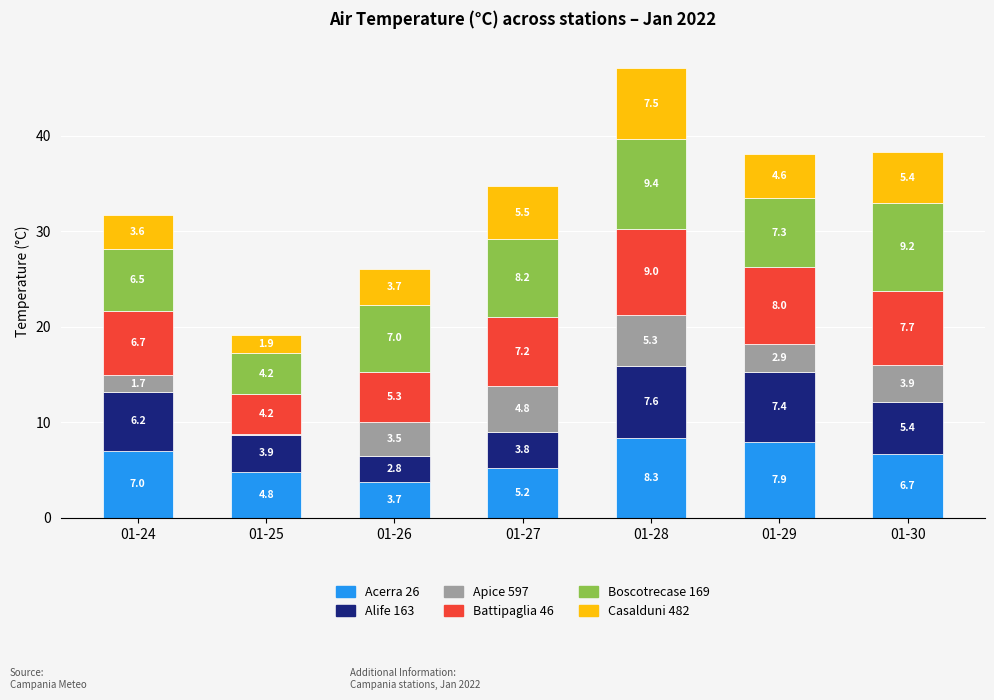

What is the total value across all series at 01-28?

47.1